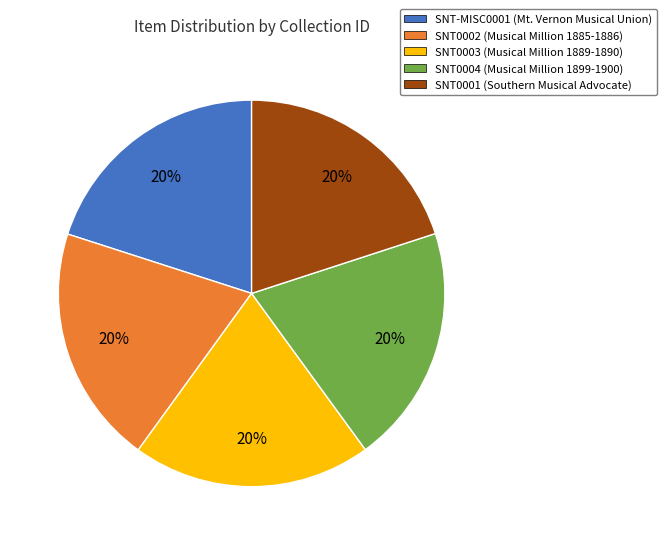

What is the ratio of the value at SNT-MISC0001 to the value at SNT0003?

1.0